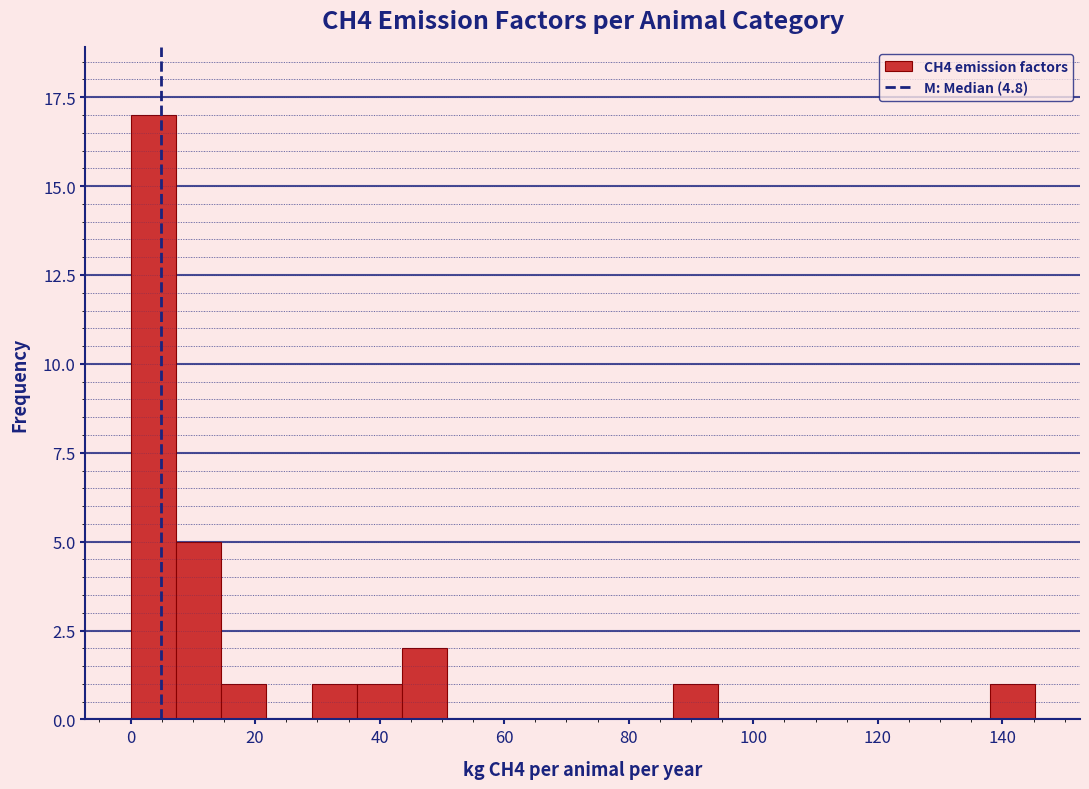

Around what value on the x-axis is the tallest bar? Give the approximate position of its centre, as read against the axis.

4